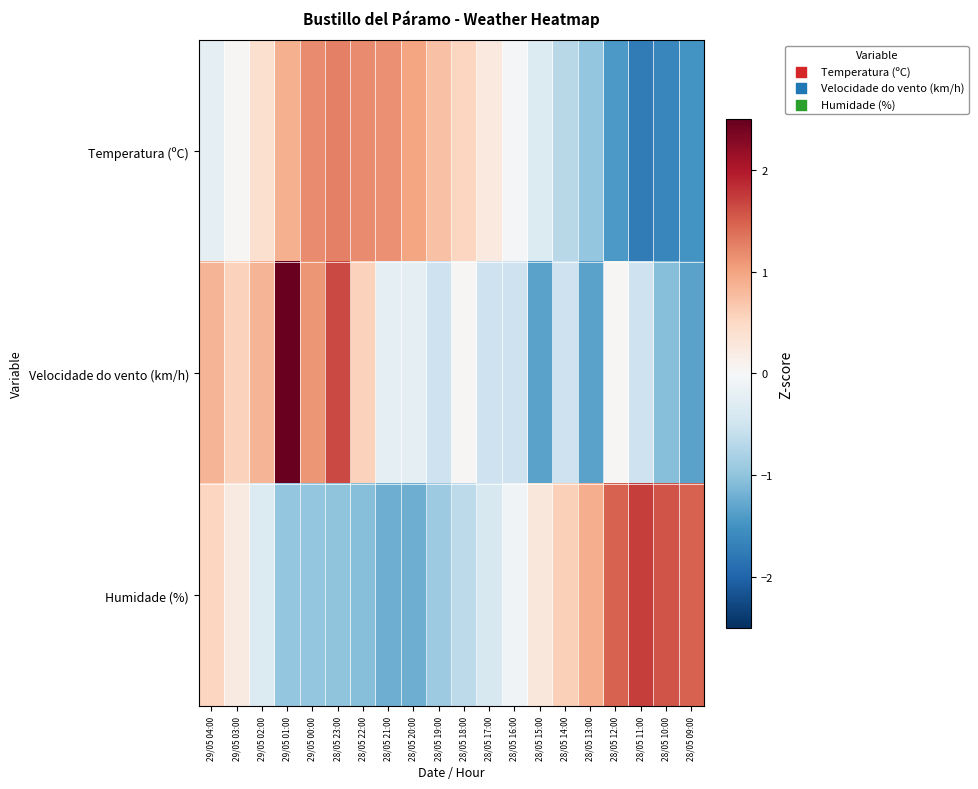

Which series has the largest total across all categories?

Temperatura (ºC)